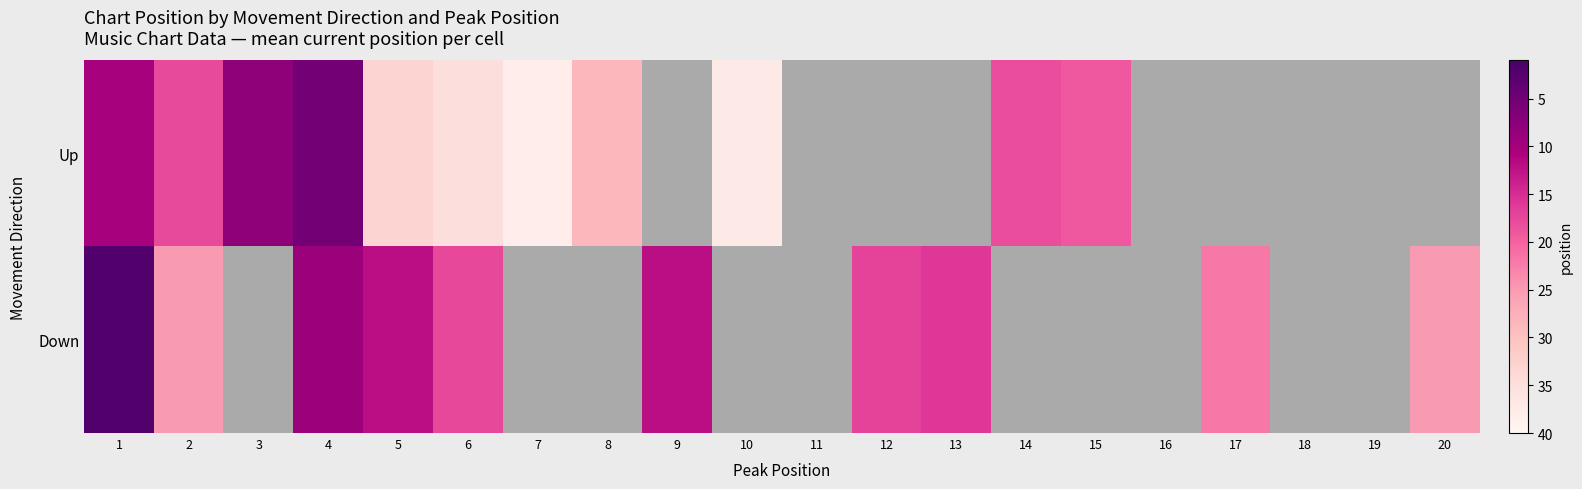

At how many categories does at least one series exceed 25?

5